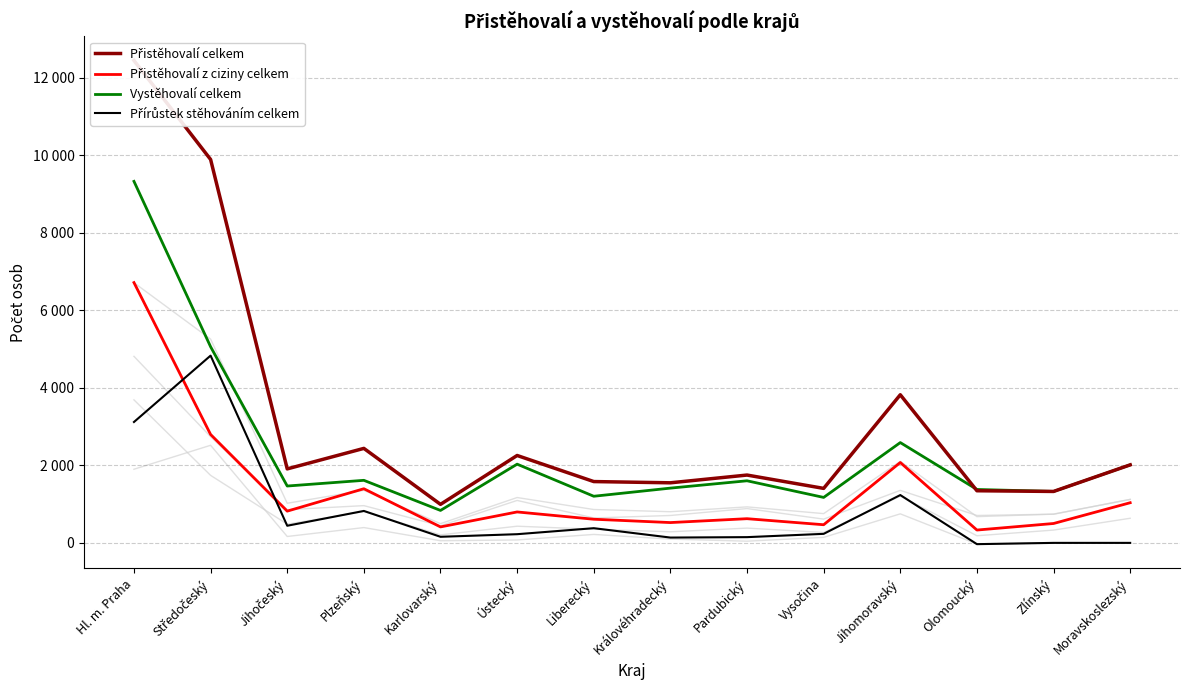

True or false: Vystěhovalí celkem and Přistěhovalí z ciziny celkem cross at least once.

False